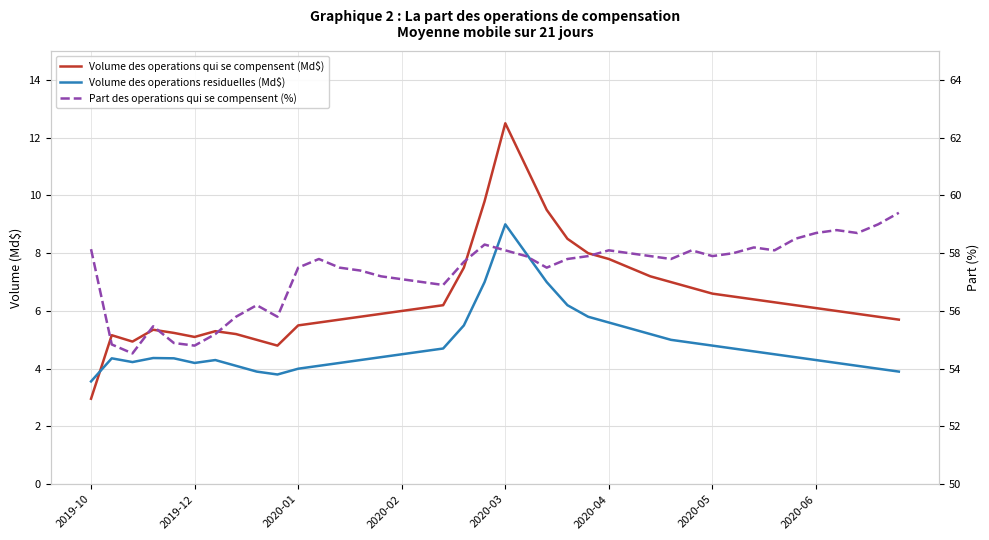

In Volume des operations residuelles (Md$), how many points are lower than both neighbors (excluding endpoints)?

3